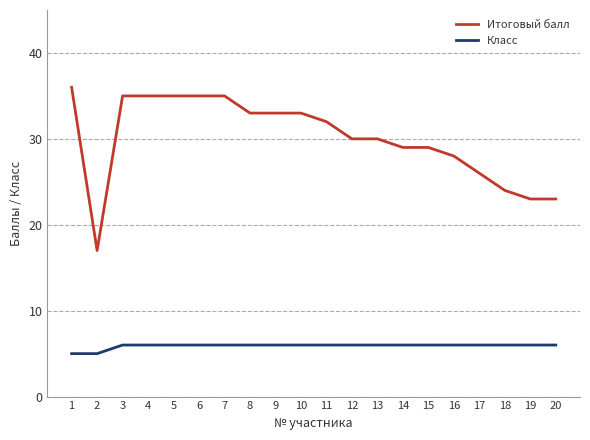

At 5, list the series in order from smallest to largest.

Класс, Итоговый балл